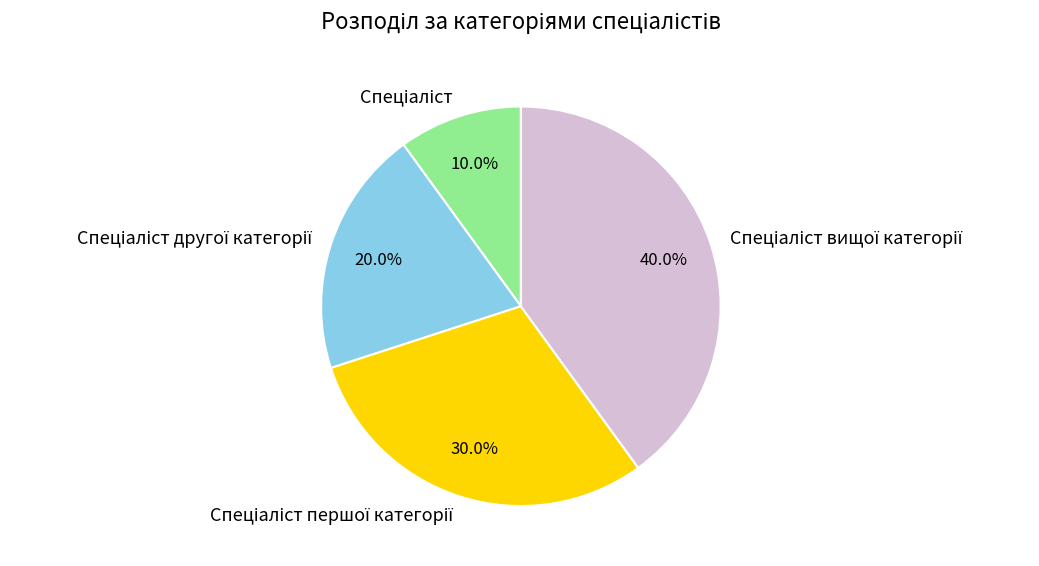

Is there a majority slice in this chart?

No